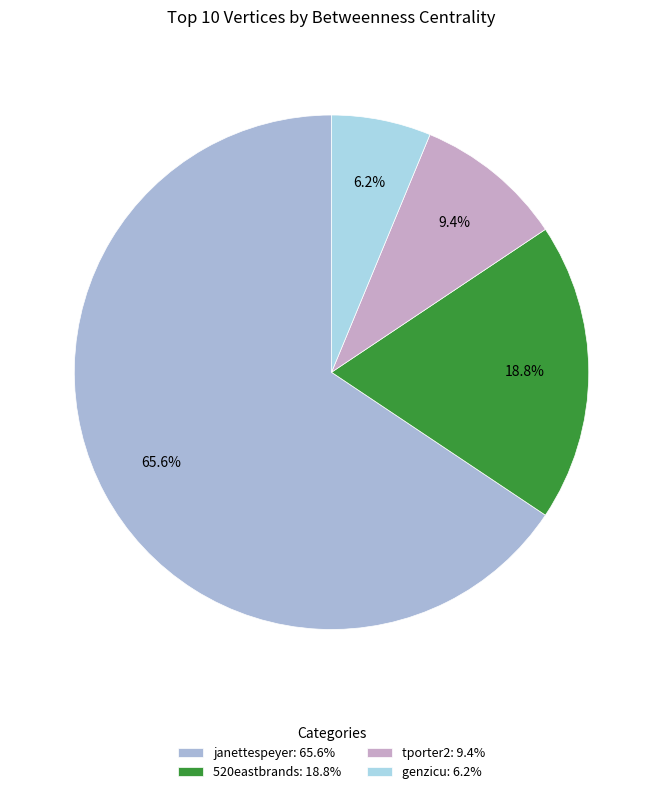

Combined, do janettespeyer and 520eastbrands account for over 50%?

Yes